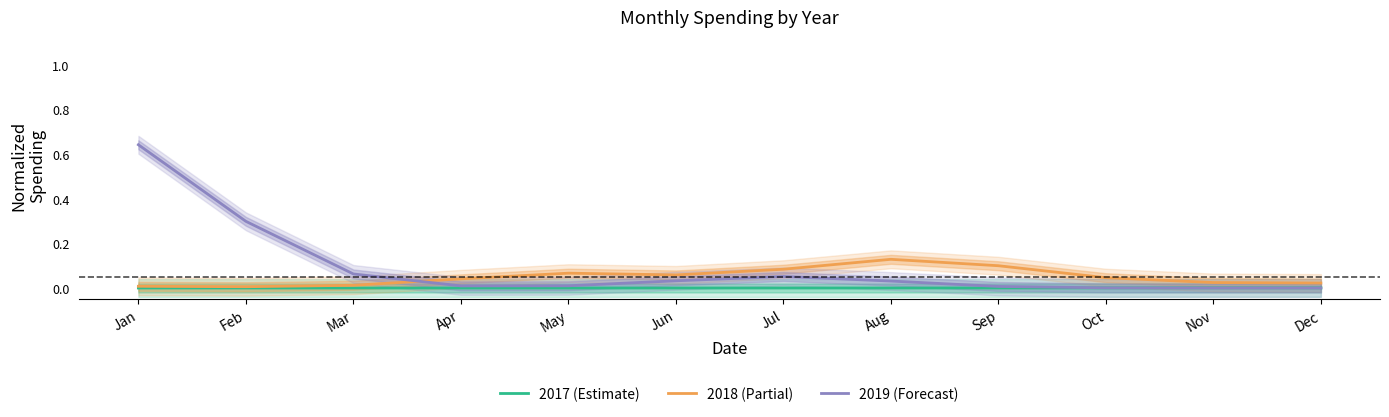

True or false: 2018 (Partial) and 2019 (Forecast) cross at least once.

True